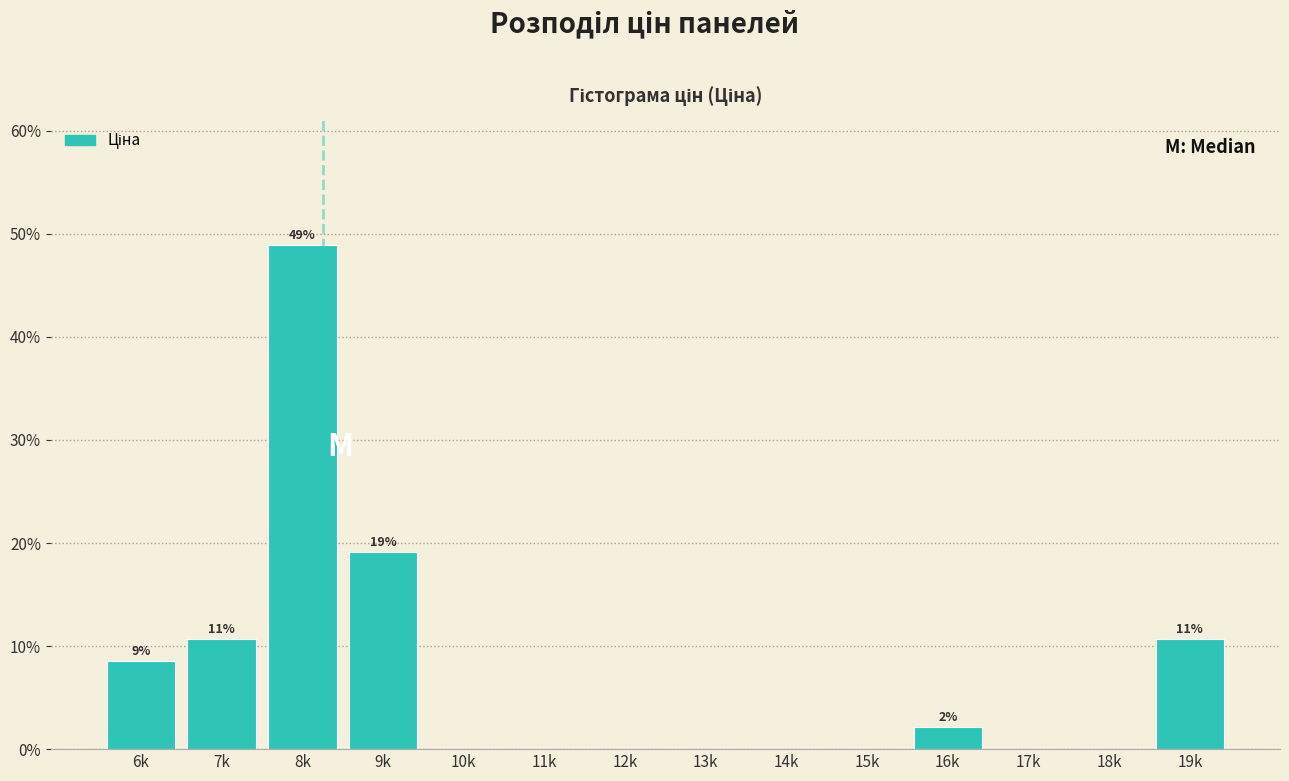

Reading left to right, what are all the values shown in this chart?

6k=8.5	7k=10.6	8k=48.9	9k=19.1	10k=0.0	11k=0.0	12k=0.0	13k=0.0	14k=0.0	15k=0.0	16k=2.1	17k=0.0	18k=0.0	19k=10.6